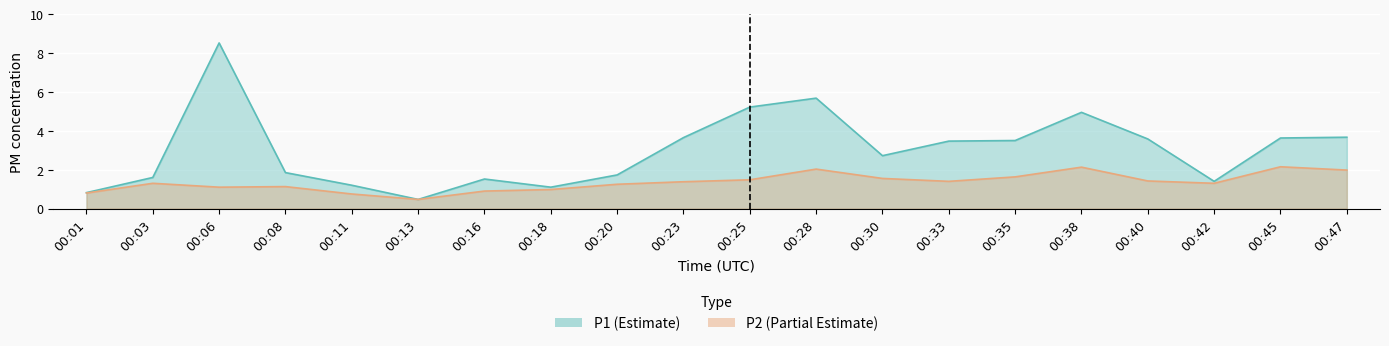

What are all the series names shown in the legend?

P1, P2